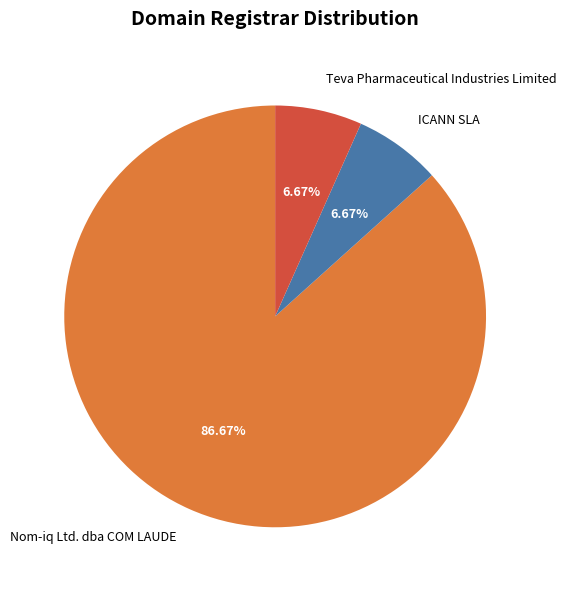

To the nearest percent, what is the difference between the largest and smallest slice percentages?

80%